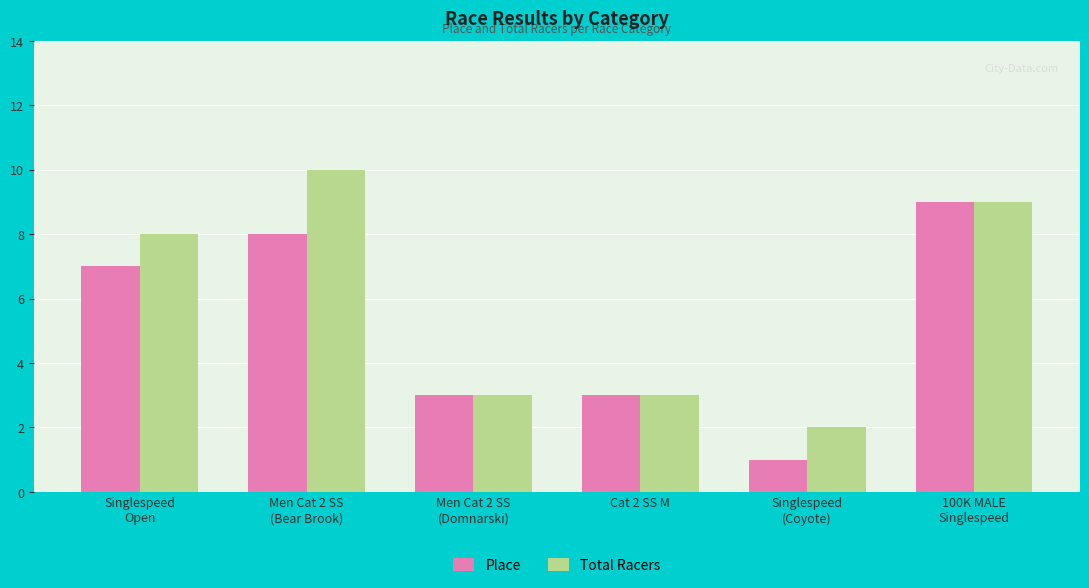

Which label corresponds to the smallest value in the chart?

Singlespeed
(Coyote)